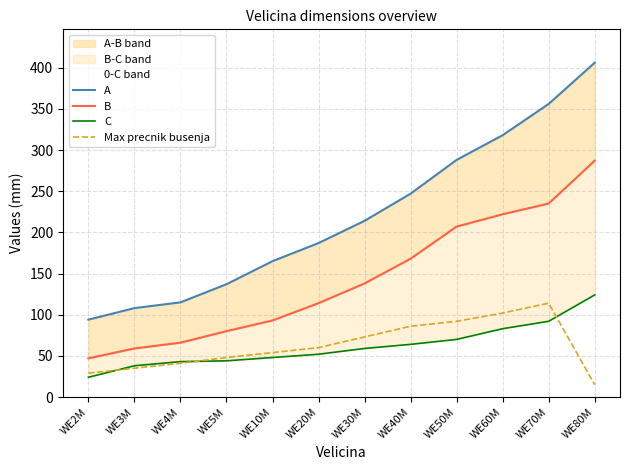

Is it true that A equals 318 at WE60M?

True